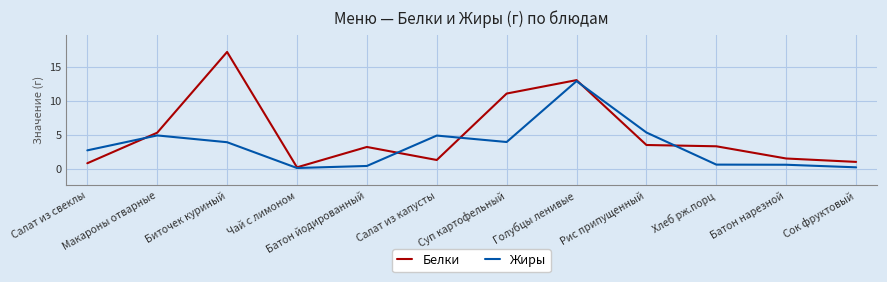

What is the sum of the Белки values at Батон нарезной and Салат из свеклы?

2.3